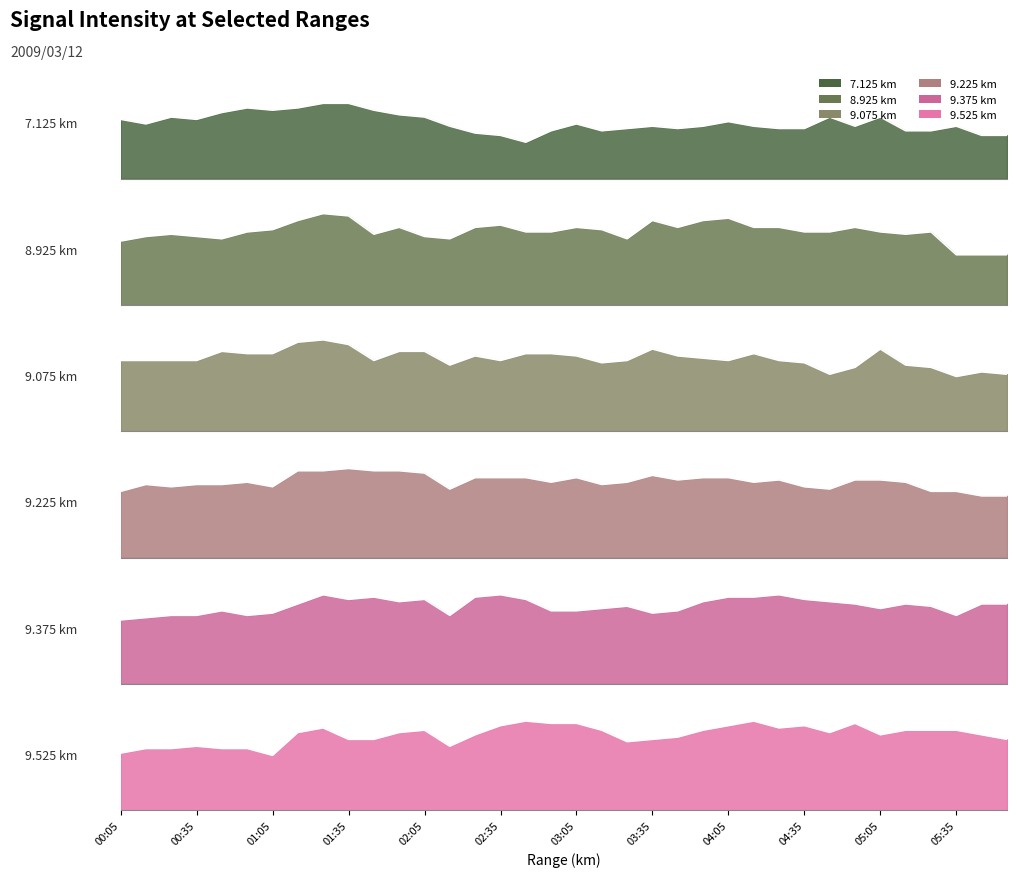

Reading left to right, list all the values displayed in this chart.

7.125: 2.6	2.4	2.7	2.6	2.9	3.1	3.0	3.1	3.3	3.3	3.0	2.8	2.7	2.3	2.0	1.9	1.6	2.1	2.4	2.1	2.2	2.3	2.2	2.3	2.5	2.3	2.2	2.2	2.7	2.3	2.7	2.1	2.1	2.3	1.9	1.9
8.925: 2.8	3.0	3.1	3.0	2.9	3.2	3.3	3.7	4.0	3.9	3.1	3.4	3.0	2.9	3.4	3.5	3.2	3.2	3.4	3.3	2.9	3.7	3.4	3.7	3.8	3.4	3.4	3.2	3.2	3.4	3.2	3.1	3.2	2.2	2.2	2.2
9.075: 3.1	3.1	3.1	3.1	3.5	3.4	3.4	3.9	4.0	3.8	3.1	3.5	3.5	2.9	3.3	3.1	3.4	3.4	3.3	3.0	3.1	3.6	3.3	3.2	3.1	3.4	3.1	3.0	2.5	2.8	3.6	2.9	2.8	2.4	2.6	2.5
9.225: 2.9	3.2	3.1	3.2	3.2	3.3	3.1	3.8	3.8	3.9	3.8	3.8	3.7	3.0	3.5	3.5	3.5	3.3	3.5	3.2	3.3	3.6	3.4	3.5	3.5	3.3	3.4	3.1	3.0	3.4	3.4	3.3	2.9	2.9	2.7	2.7
9.375: 2.8	2.9	3.0	3.0	3.2	3.0	3.1	3.5	3.9	3.7	3.8	3.6	3.7	3.0	3.8	3.9	3.7	3.2	3.2	3.3	3.4	3.1	3.2	3.6	3.8	3.8	3.9	3.7	3.6	3.5	3.3	3.5	3.4	3.0	3.5	3.5
9.525: 2.5	2.7	2.7	2.8	2.7	2.7	2.4	3.4	3.6	3.1	3.1	3.4	3.5	2.8	3.3	3.7	3.9	3.8	3.8	3.5	3.0	3.1	3.2	3.5	3.7	3.9	3.6	3.7	3.4	3.8	3.3	3.5	3.5	3.5	3.3	3.1